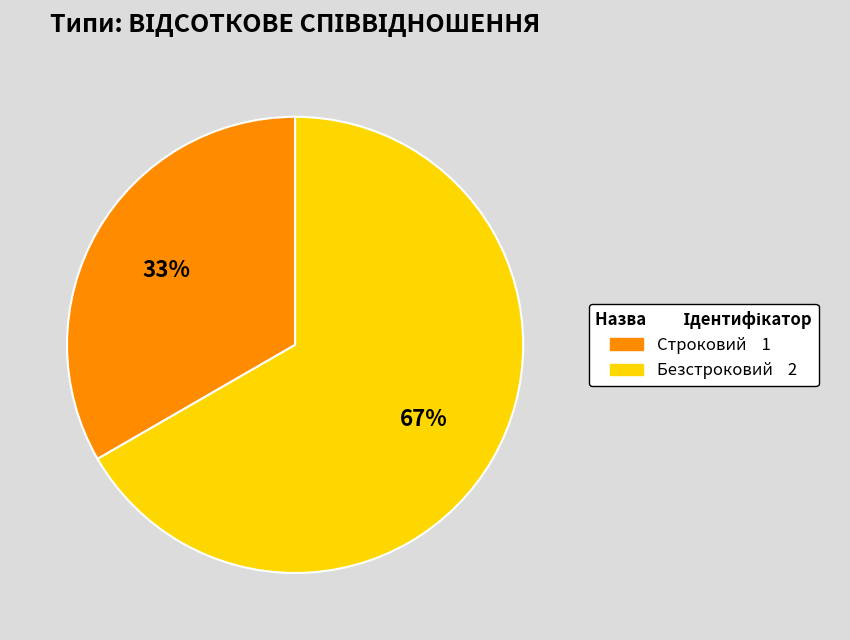

What is the largest slice in the pie chart?

Безстроковий